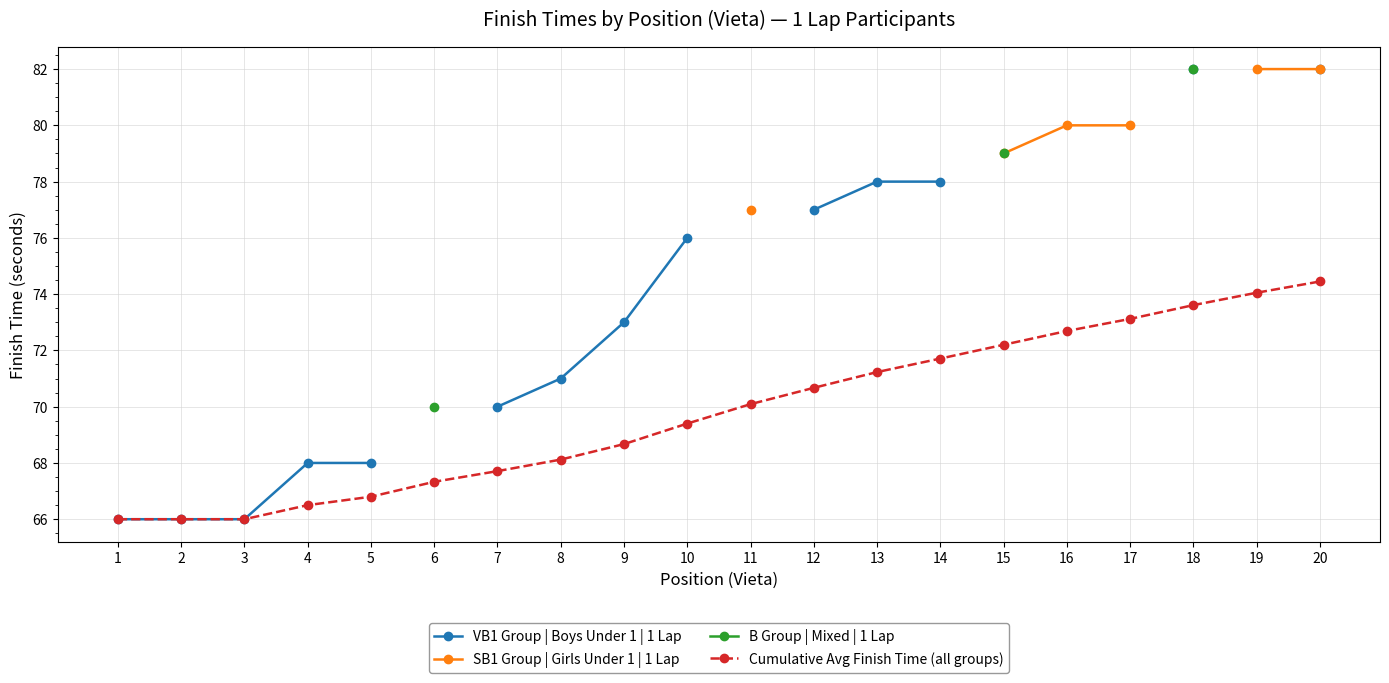

Which label corresponds to the largest value in the chart?

18